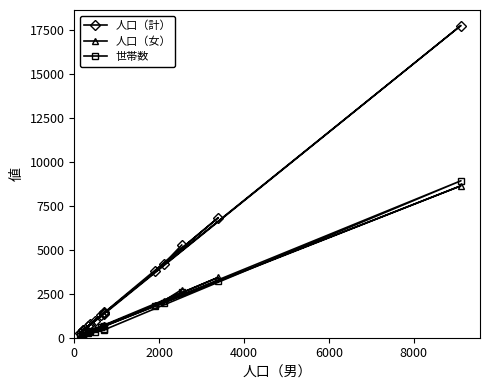

Which series has the largest range (max minus min)?

人口（計）